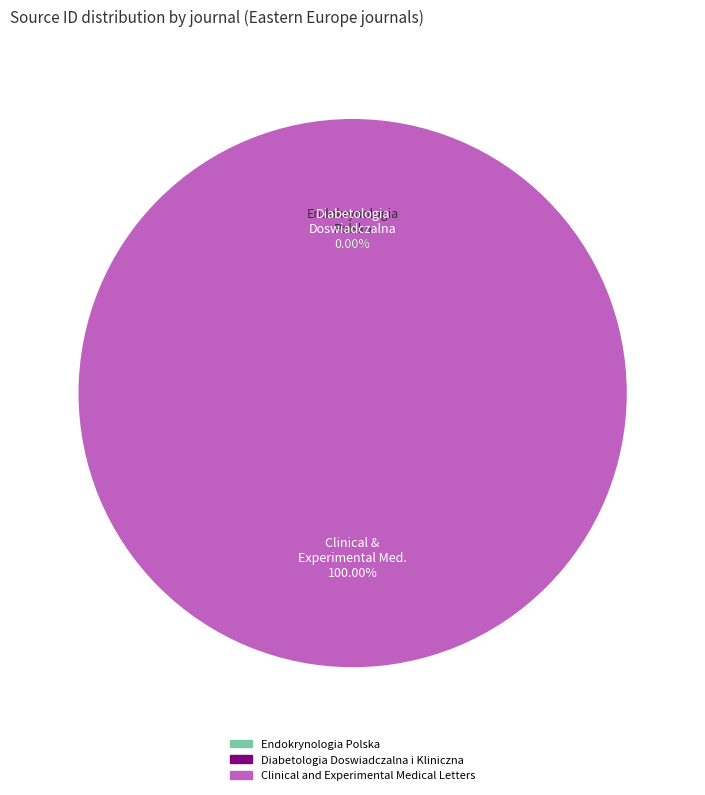

What is the largest slice in the pie chart?

Clinical and Experimental Medical Letters